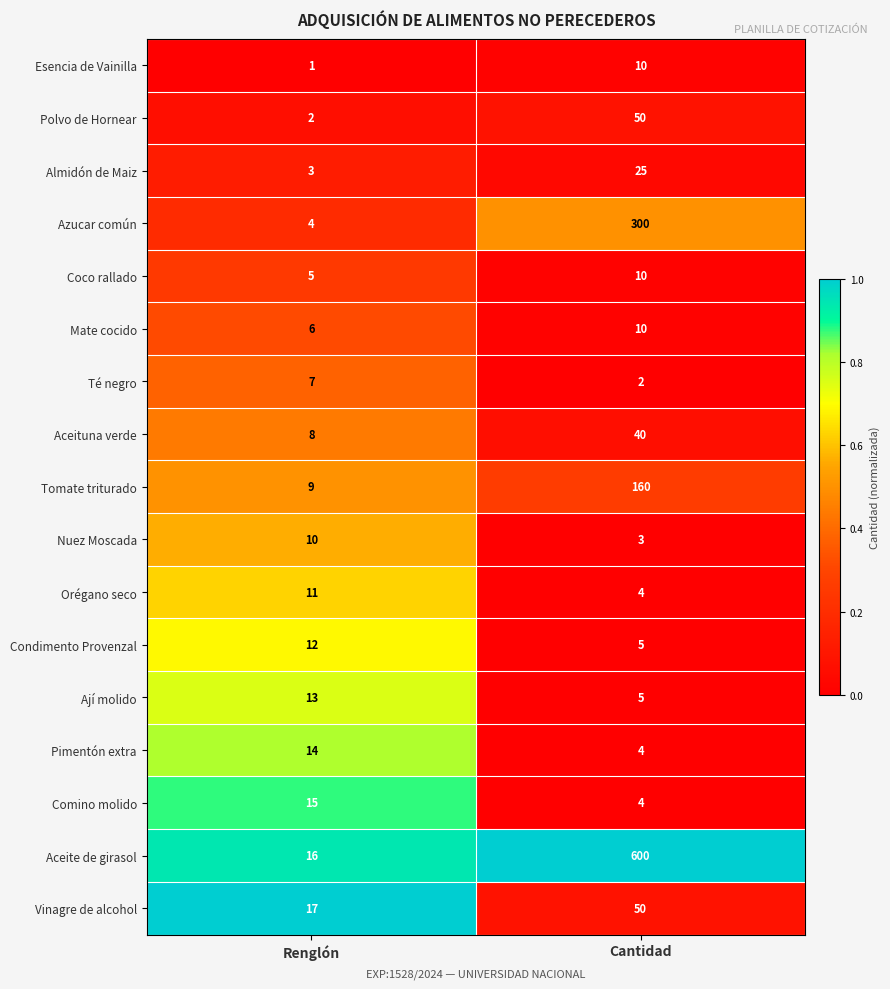

The Ají molido series shows 13 at Renglón. True or false?

True